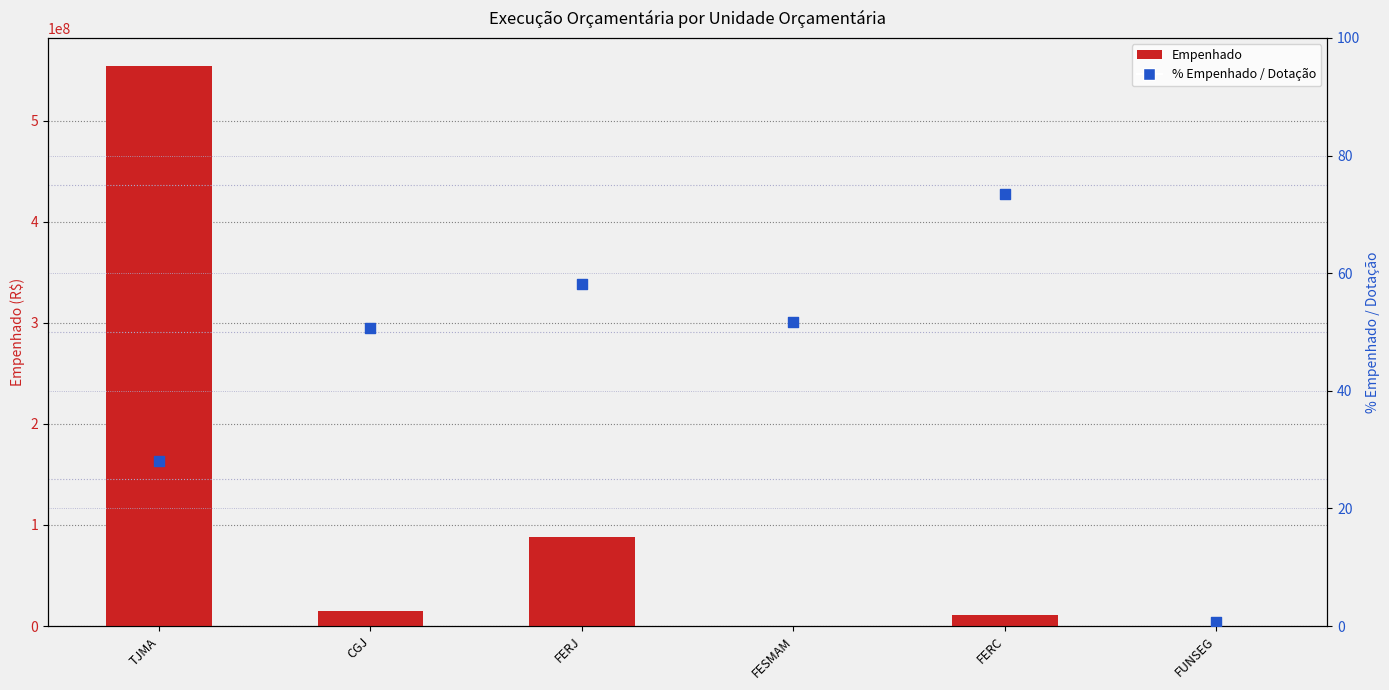

Which series reaches the minimum Y coordinate?

% Empenhado / Dotação